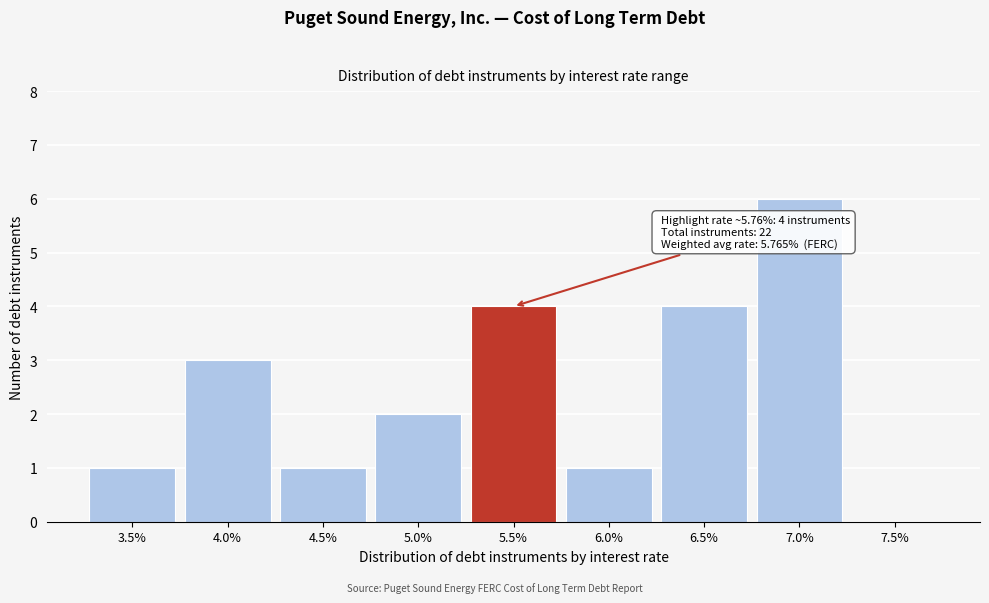

Reading left to right, what are all the values shown in this chart?

3.5%=1	4.0%=3	4.5%=1	5.0%=2	5.5%=4	6.0%=1	6.5%=4	7.0%=6	7.5%=0